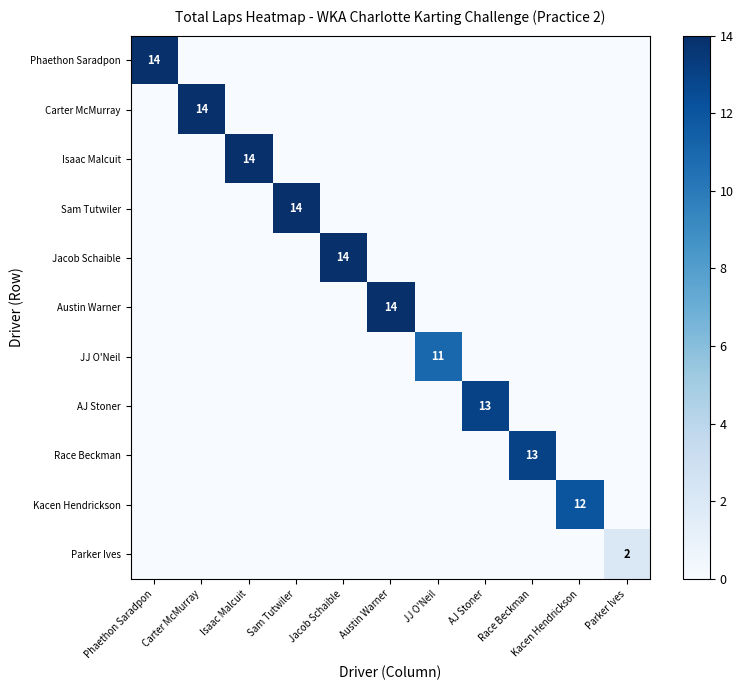

At how many categories does at least one series exceed 8?

10